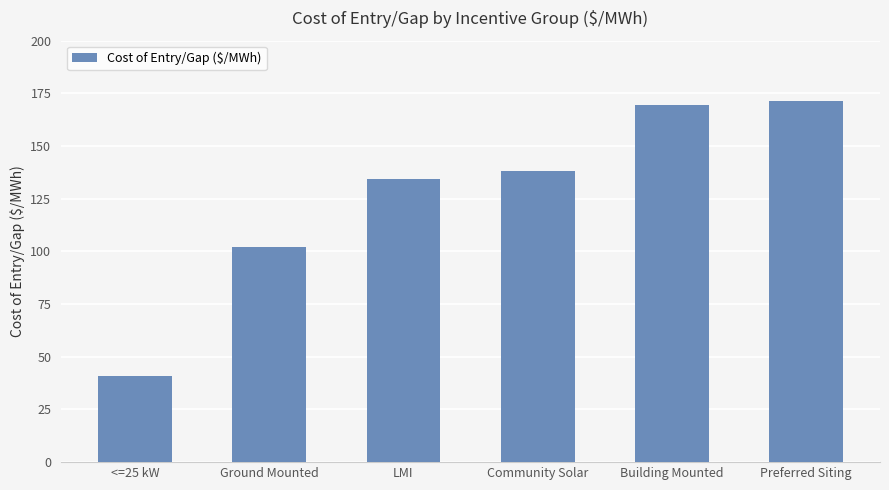

List the labels in order of value, largest first.

Preferred Siting, Building Mounted, Community Solar, LMI, Ground Mounted, <=25 kW